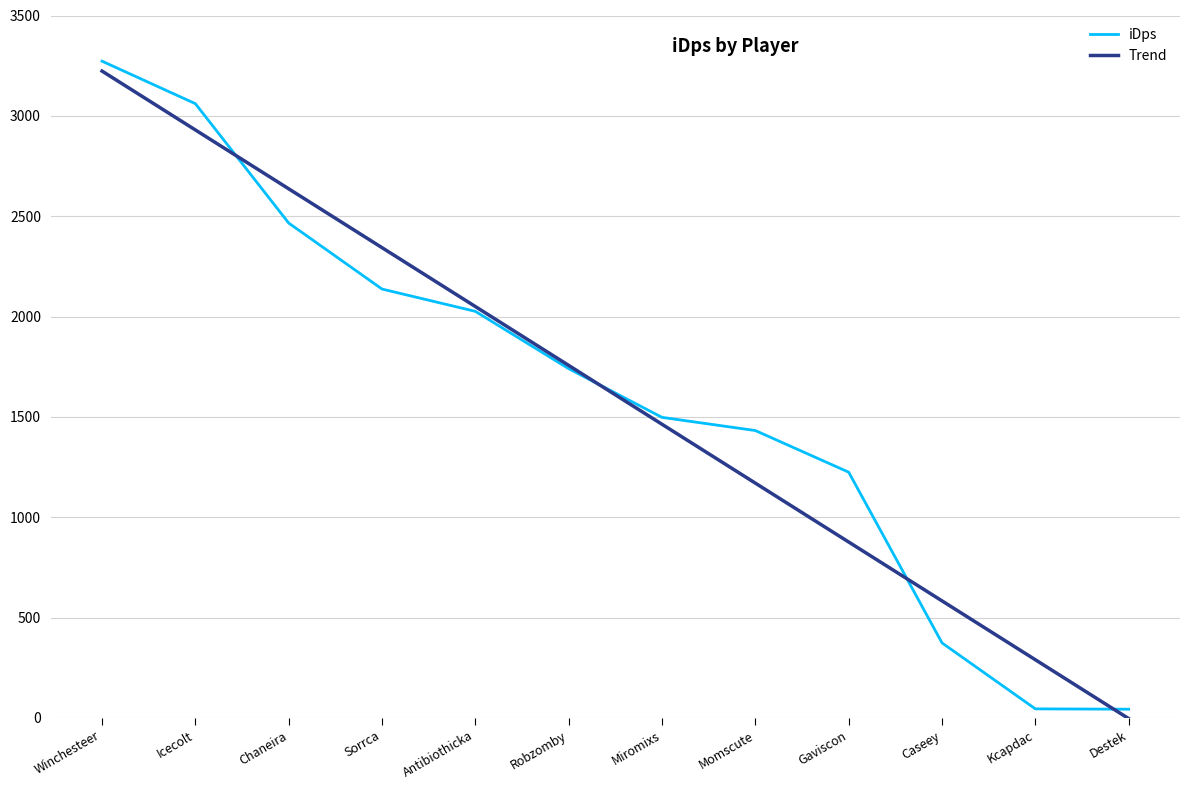

What is the sum of all iDps values?

19316.4